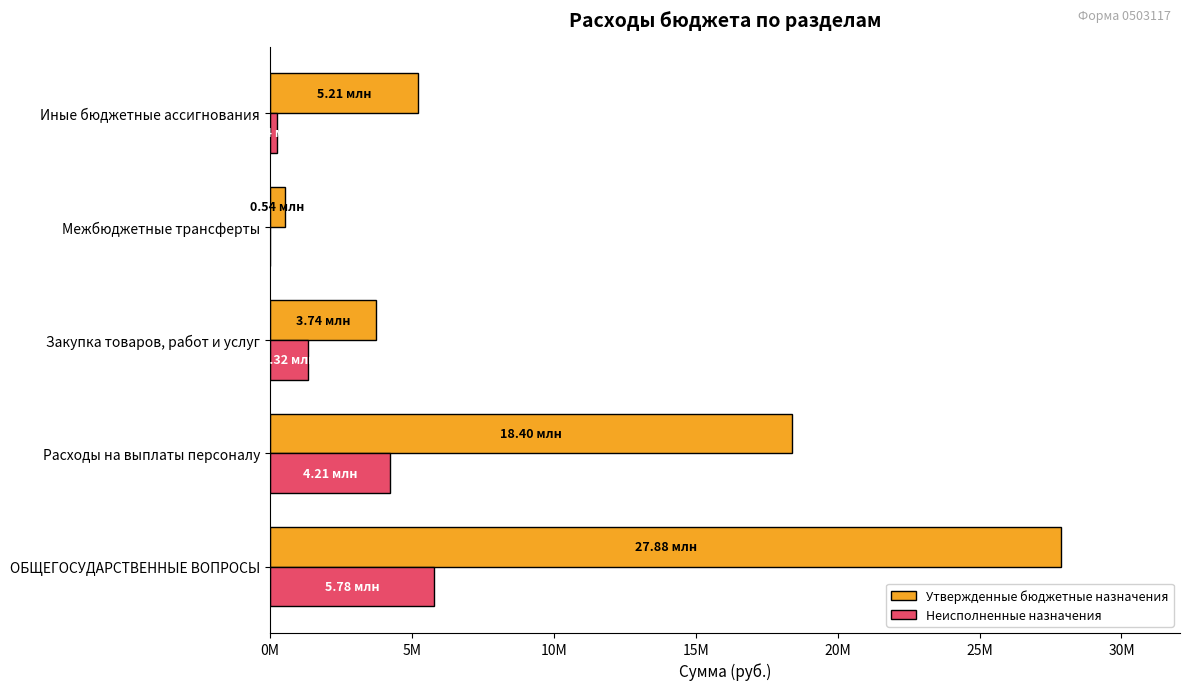

What are all the series names shown in the legend?

Утвержденные бюджетные назначения, Неисполненные назначения